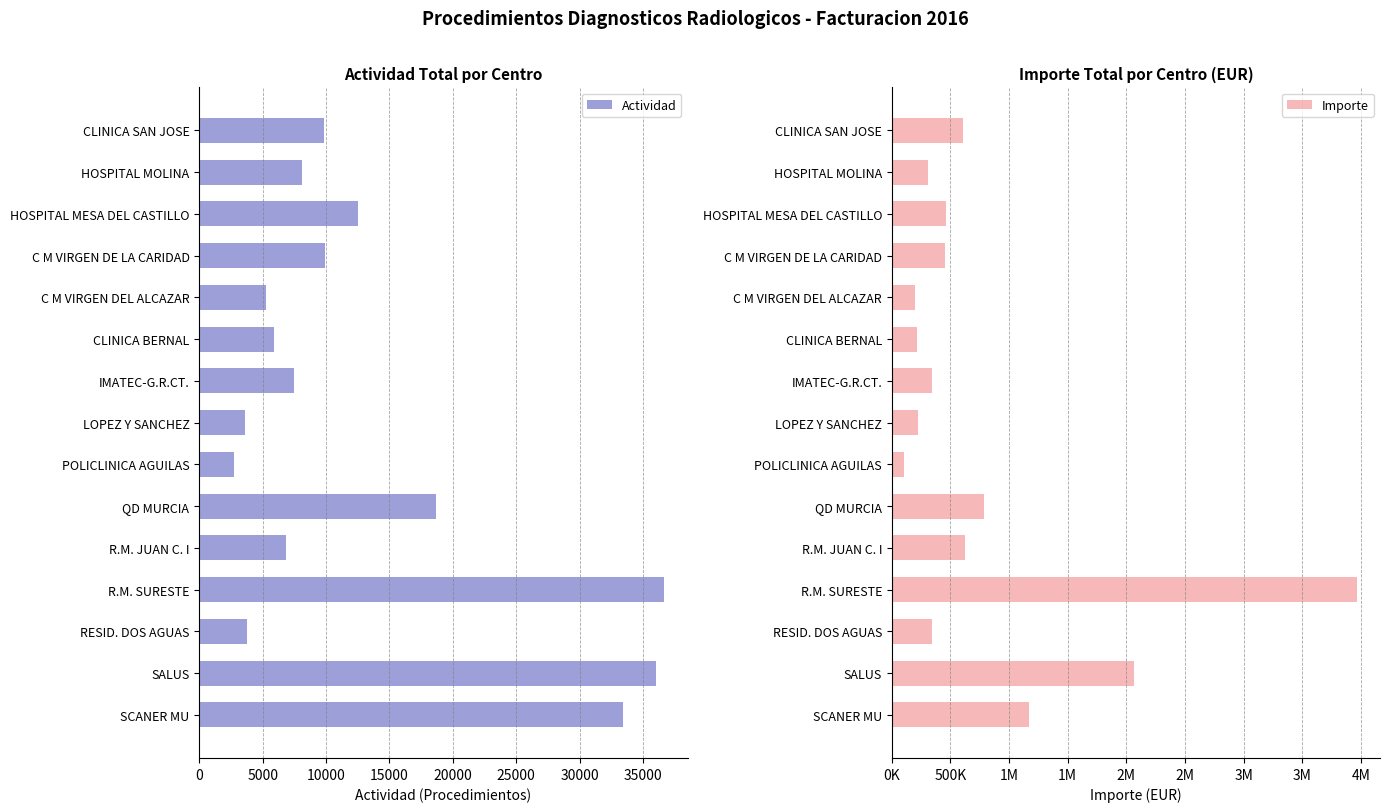

How many groups of bars are there?

15